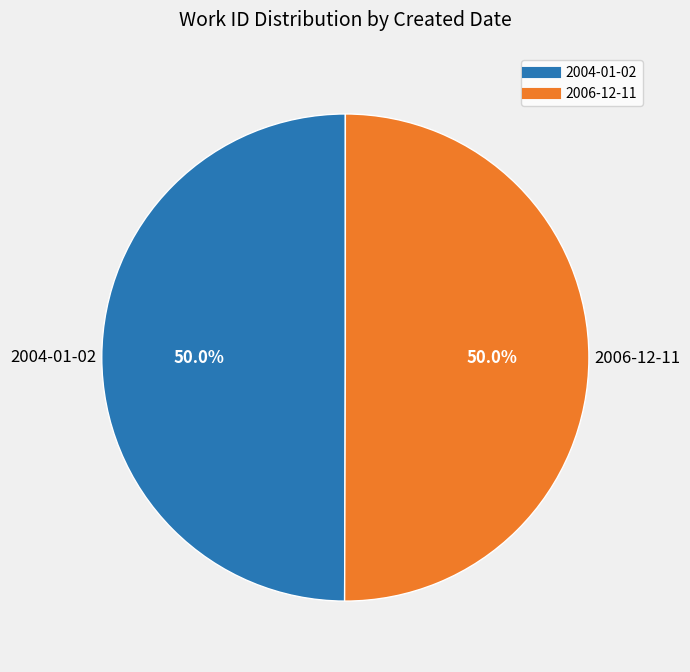

Combined, what portion of the pie is 2004-01-02 and 2006-12-11?

100.0%